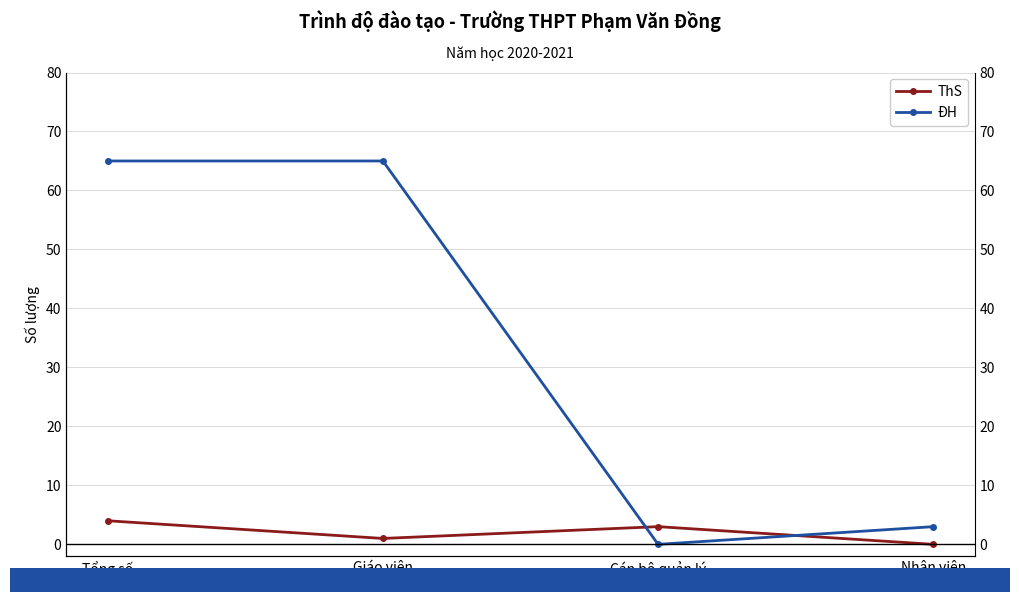

True or false: ĐH and ThS cross at least once.

True